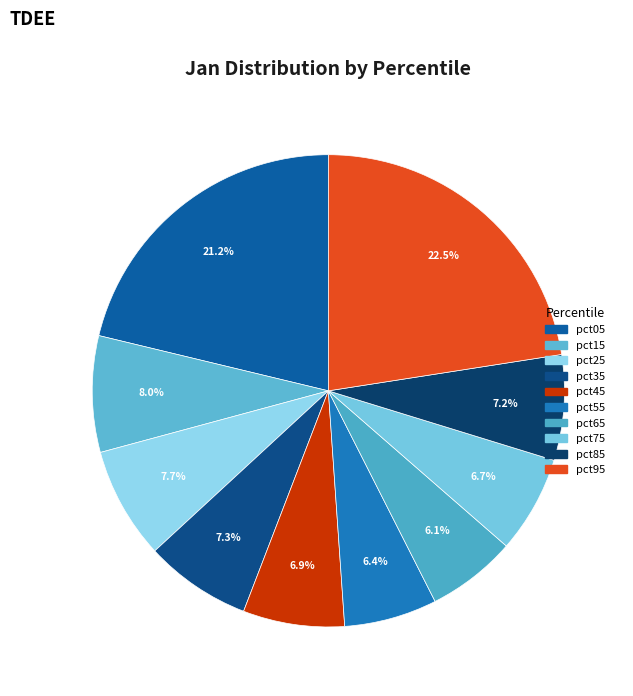

How many slices are in this pie chart?

10